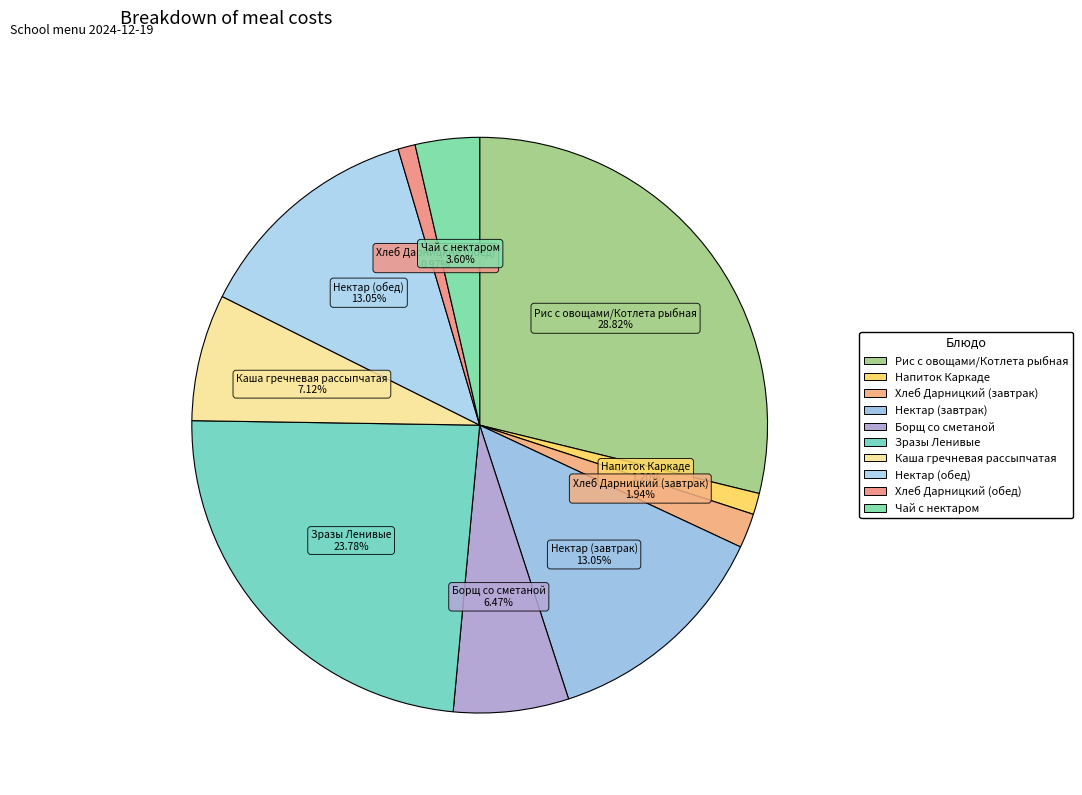

Rank the categories by value from lowest to highest.

Хлеб Дарницкий (обед), Напиток Каркаде, Хлеб Дарницкий (завтрак), Чай с нектаром, Борщ со сметаной, Каша гречневая рассыпчатая, Нектар (завтрак), Нектар (обед), Зразы Ленивые, Рис с овощами/Котлета рыбная